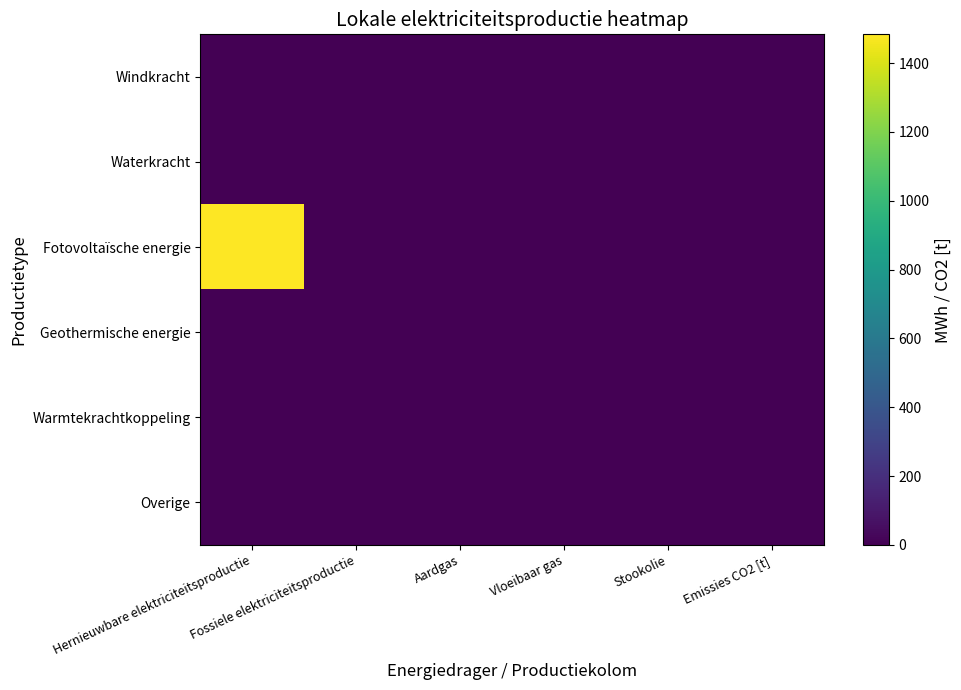

At which category is the sum across all series the highest?

Hernieuwbare elektriciteitsproductie